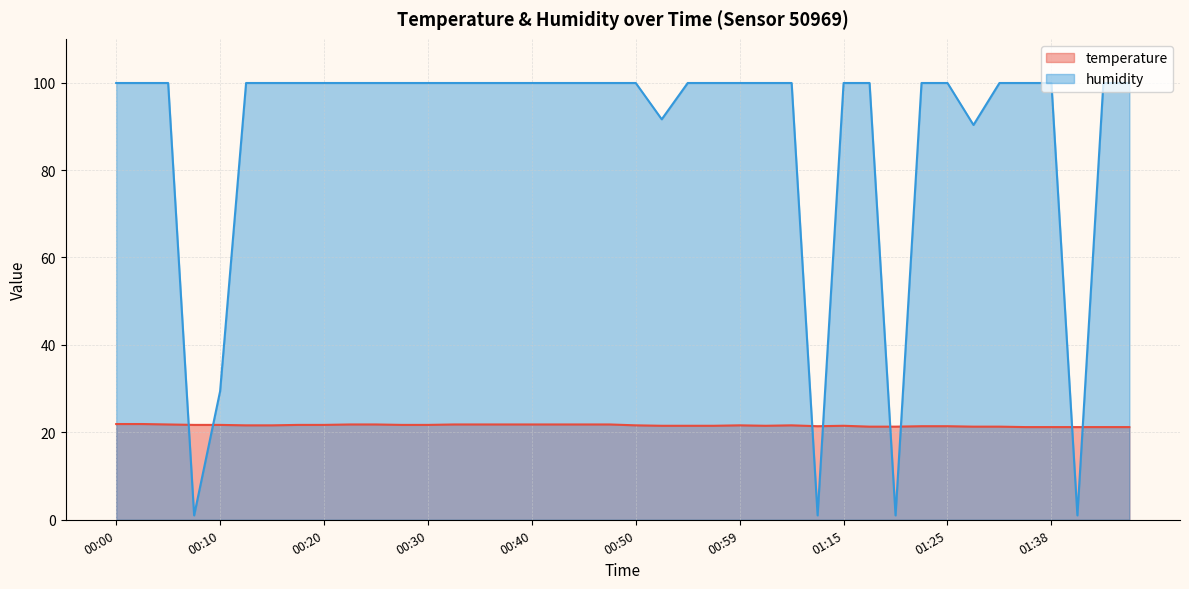

True or false: humidity and temperature intersect in this chart.

True